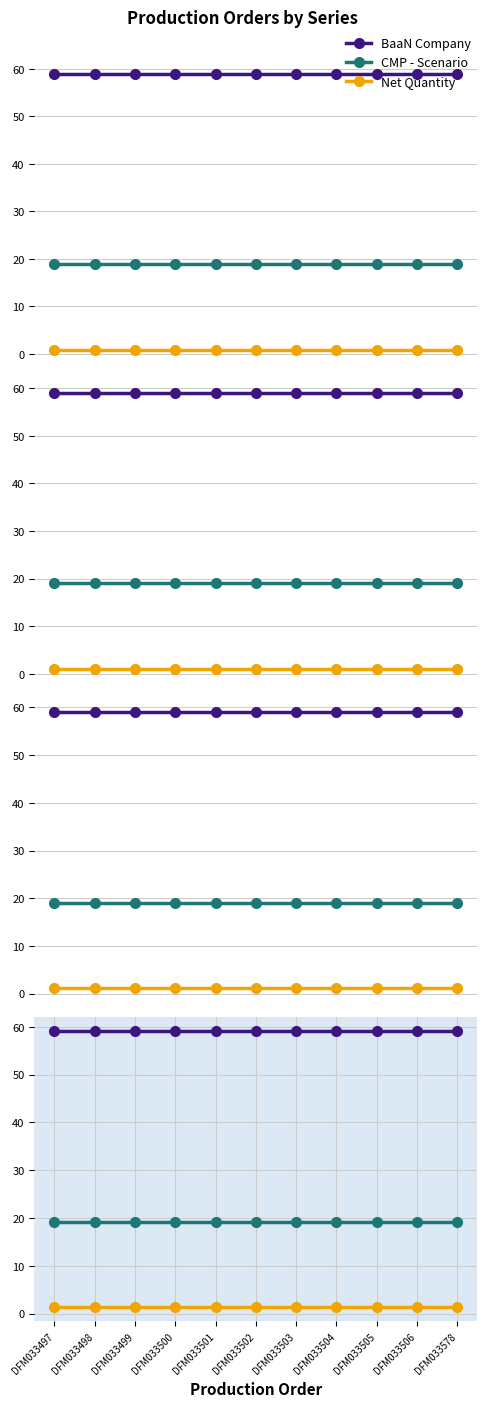

Which series has the largest total across all categories?

BaaN Company